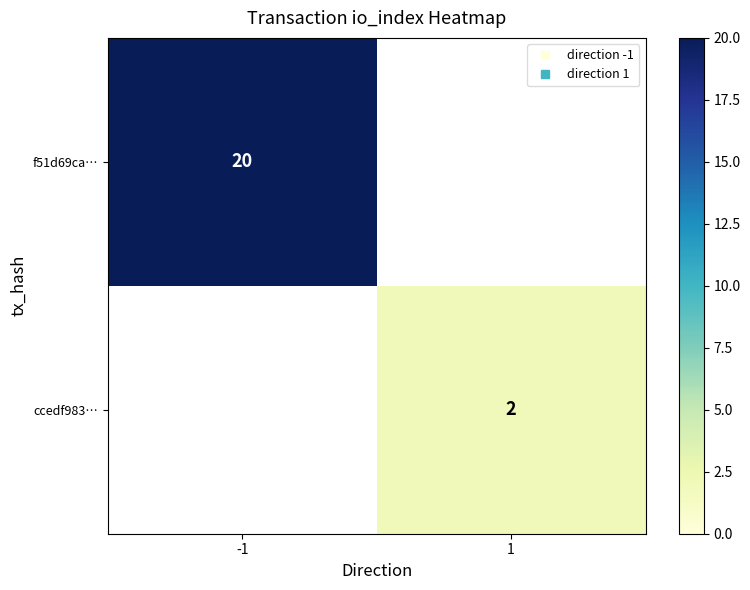

Is it true that f51d69ca… equals 35.4 at -1?

False